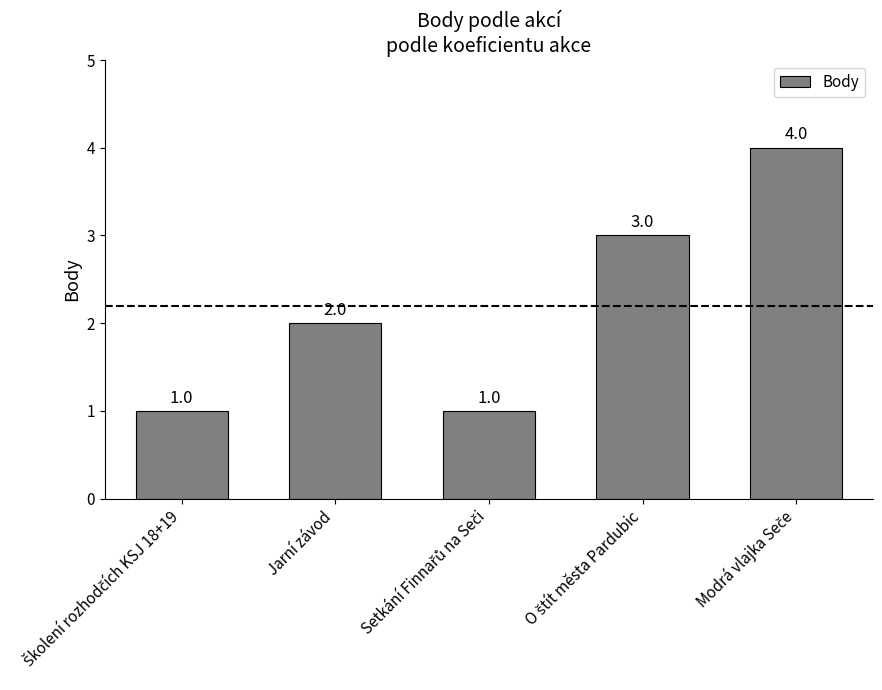

How many series are shown in this chart?

1